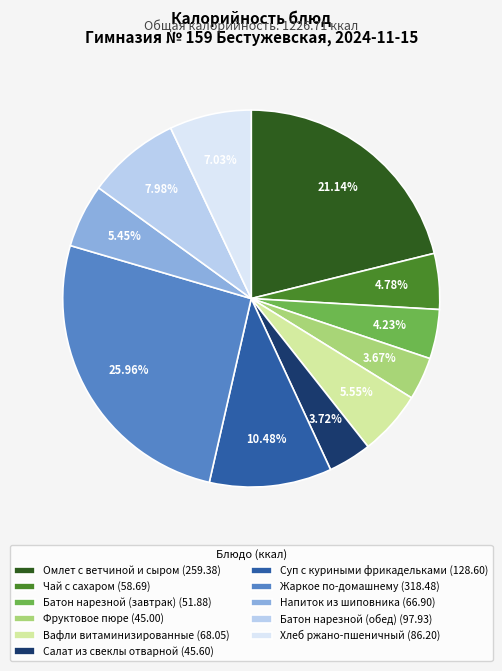

To the nearest percent, what is the combined percentage of Жаркое по-домашнему and Фруктовое пюре?

30%